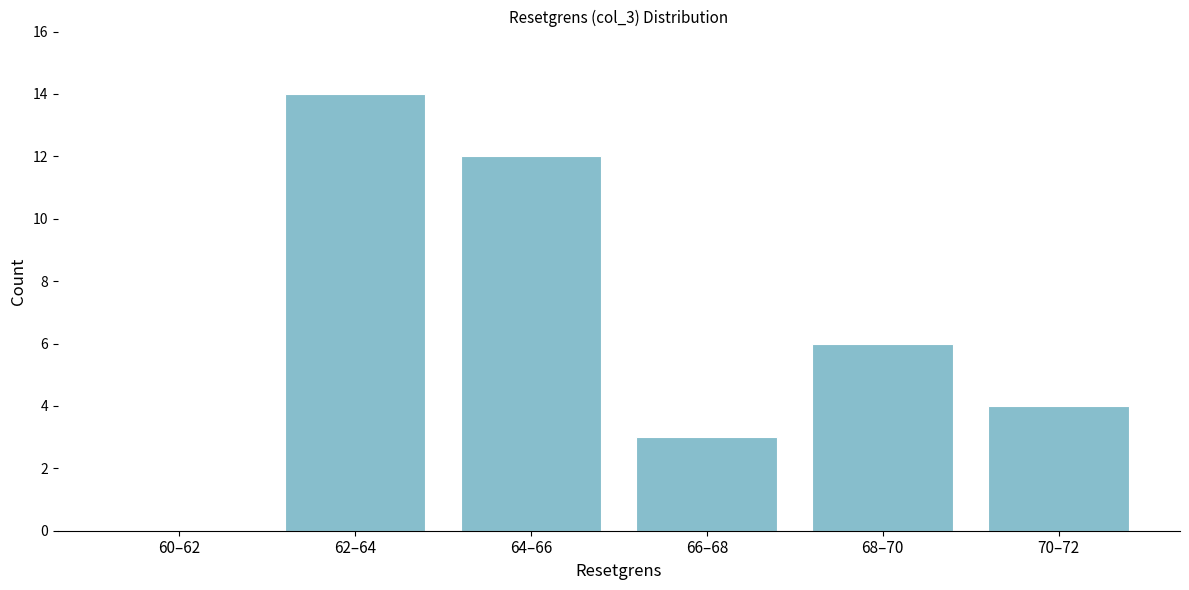

Reading right to left, transcribe all the data shown in this chart.

70–72=4	68–70=6	66–68=3	64–66=12	62–64=14	60–62=0